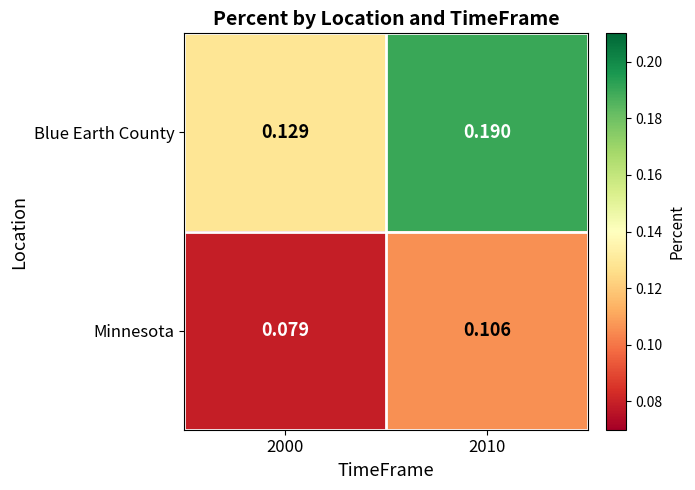

List the series in order of their peak value, lowest first.

Minnesota, Blue Earth County